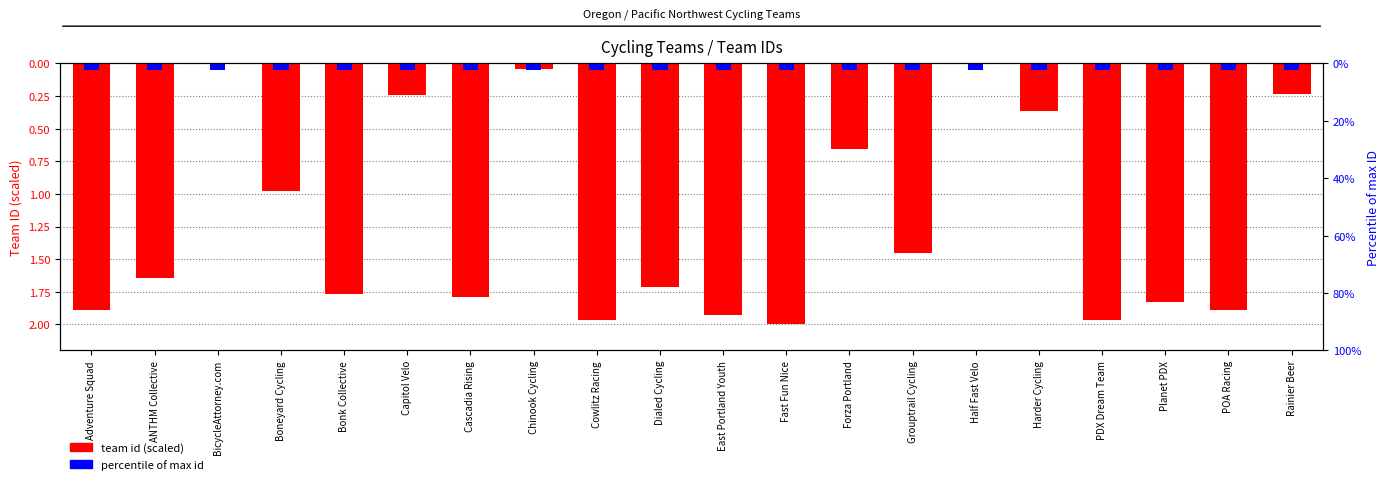

Reading left to right, list all the values displayed in this chart.

1.9	1.6	0.0	1.0	1.8	0.2	1.8	0.0	2.0	1.7	1.9	2.0	0.7	1.5	0.0	0.4	2.0	1.8	1.9	0.2